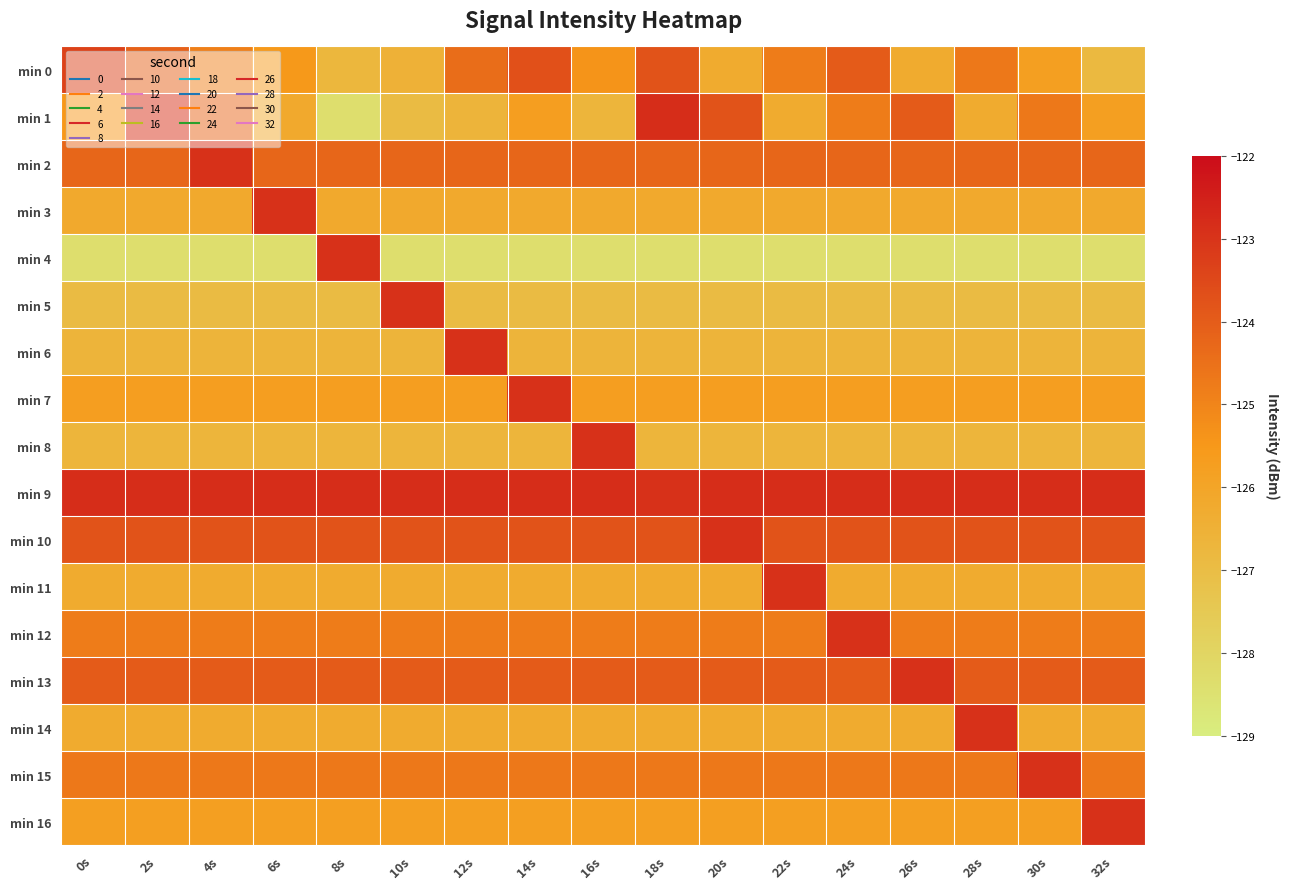

Which series has the largest range (max minus min)?

min 1